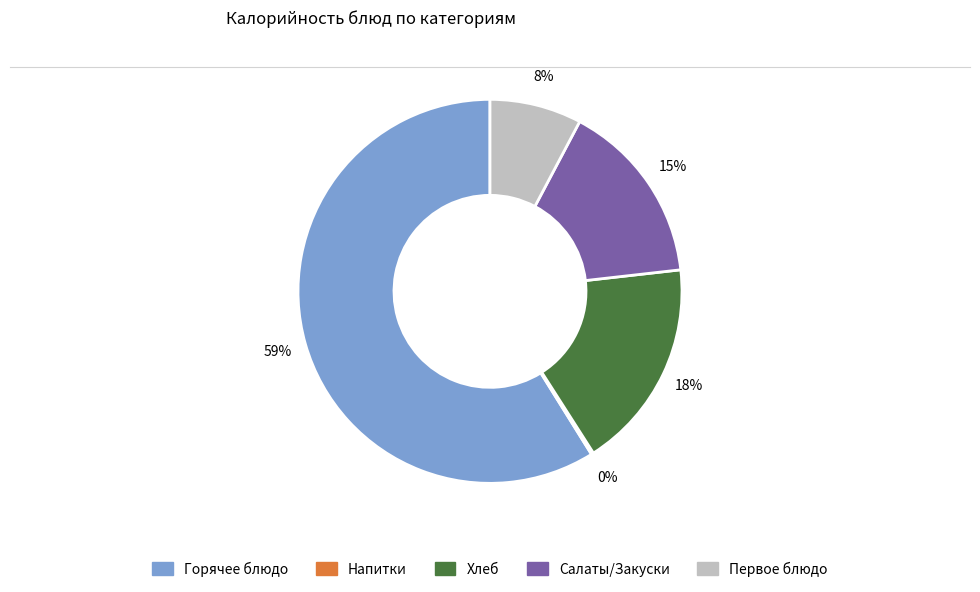

To the nearest percent, what is the difference between the largest and smallest slice percentages?

59%